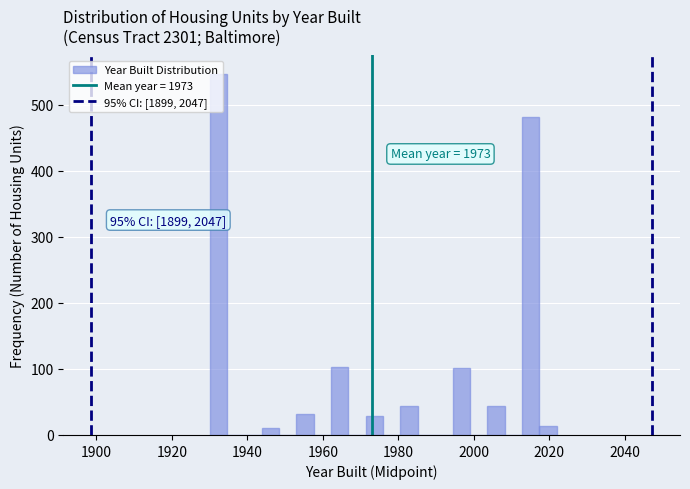

Around what value on the x-axis is the tallest bar? Give the approximate position of its centre, as read against the axis.

1932